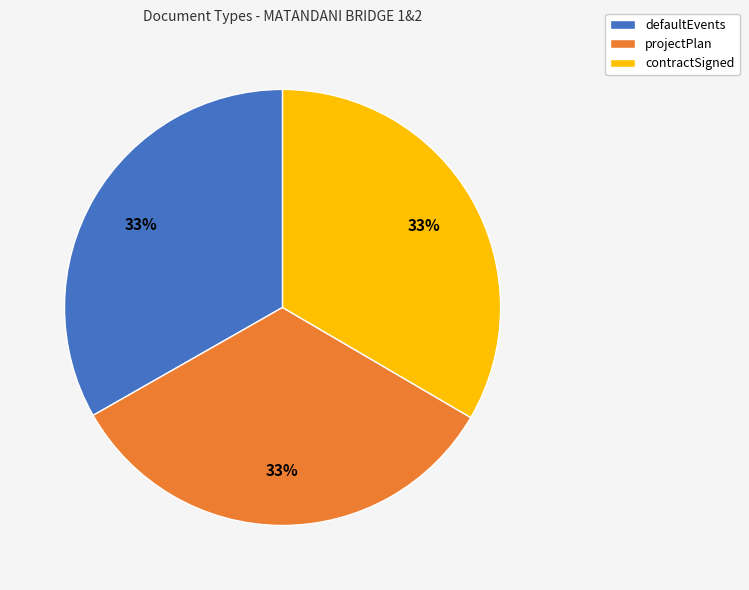

Is the sum of defaultEvents and contractSigned greater than half?

Yes